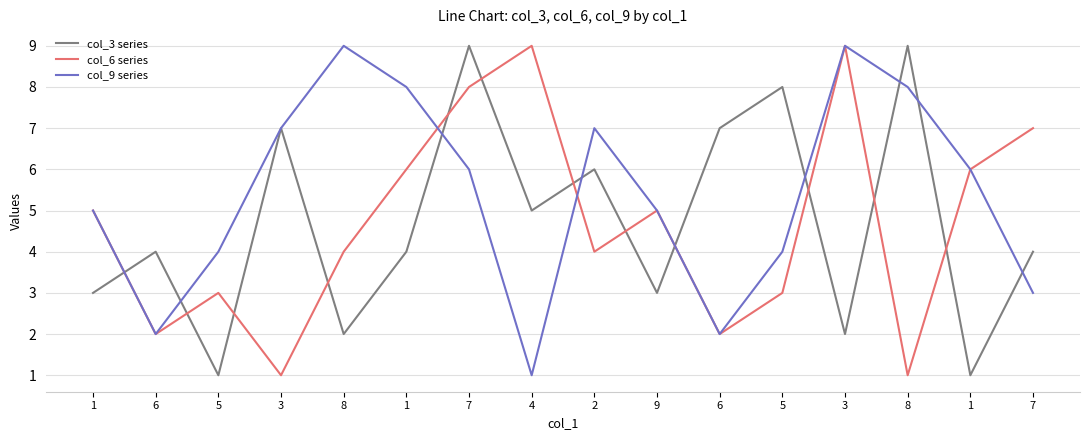

What is the label of the 13th point from the left?

3